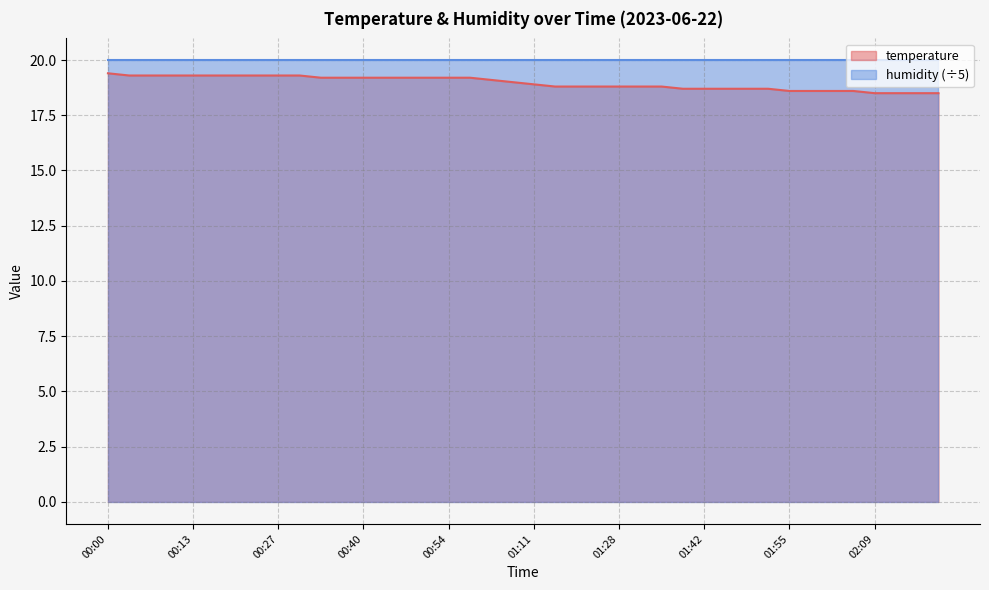

What is the difference between the maximum and second lowest values?

0.9